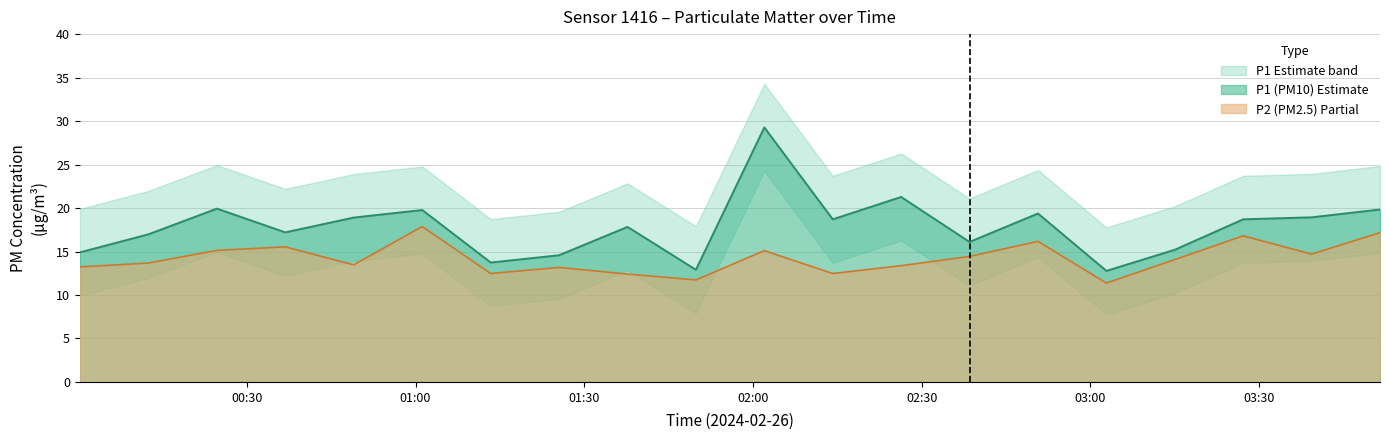

Reading left to right, what are all the values shown in this chart?

P1: 14.9	17.0	19.9	17.2	18.9	19.8	13.7	14.6	17.8	12.9	29.3	18.7	21.3	16.1	19.4	12.8	15.2	18.7	18.9	19.8
P2: 13.2	13.7	15.1	15.5	13.5	17.9	12.5	13.2	12.4	11.7	15.1	12.5	13.4	14.4	16.2	11.4	14.1	16.8	14.7	17.2